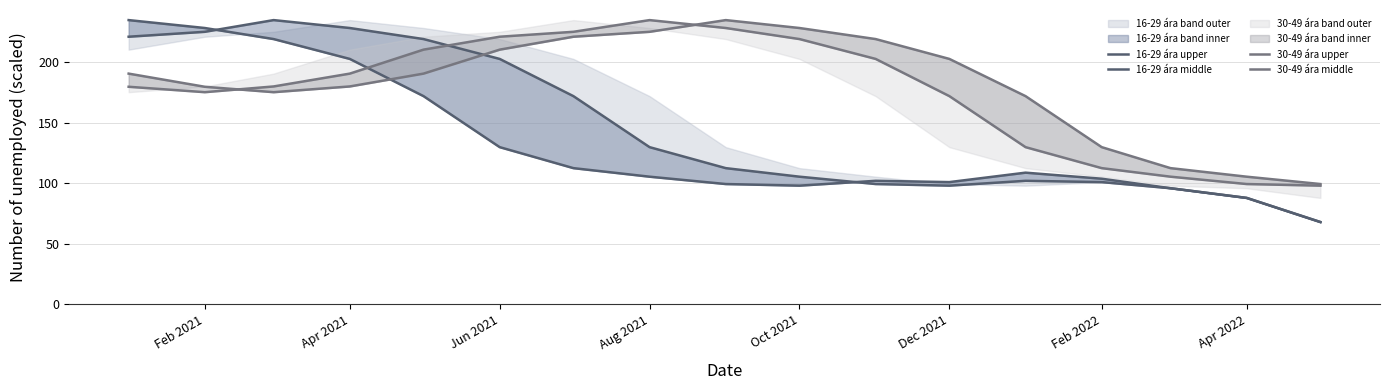

What is the average value of the 30-49 ára upper series?

181.1